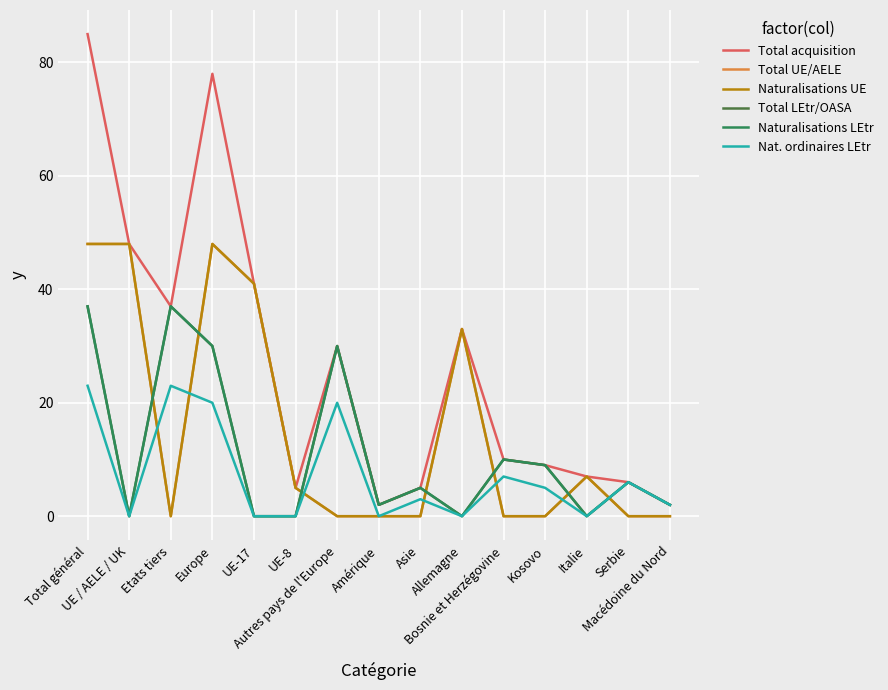

Does the chart display data point markers on the line(s)?

No